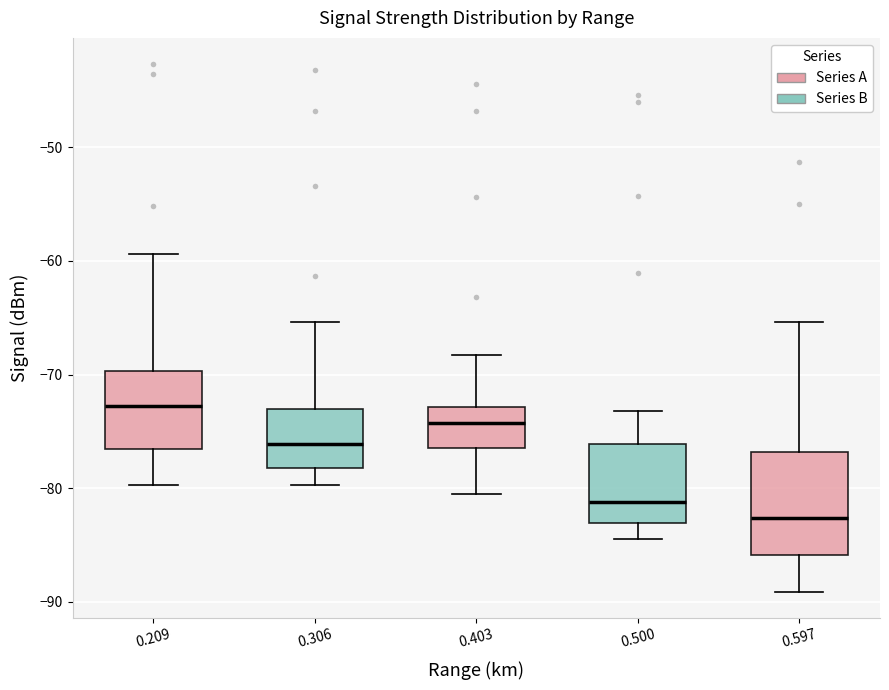

Which box has the highest median line?

0.209